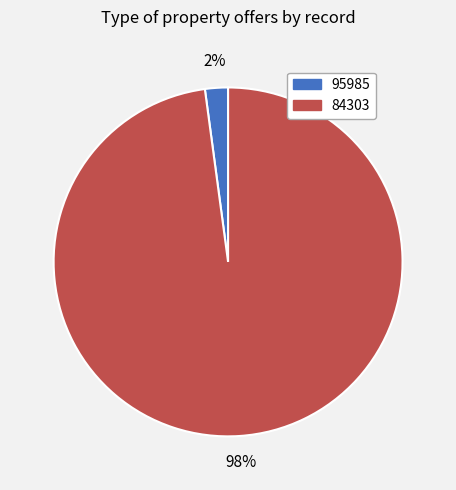

Is it true that 84303 is 98% of the pie?

True